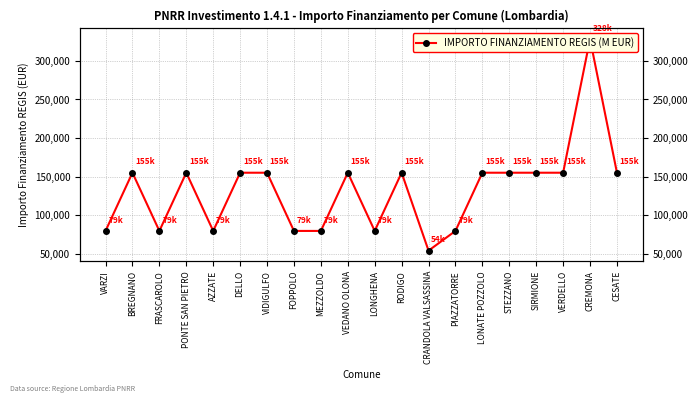

What is the average value?

132480